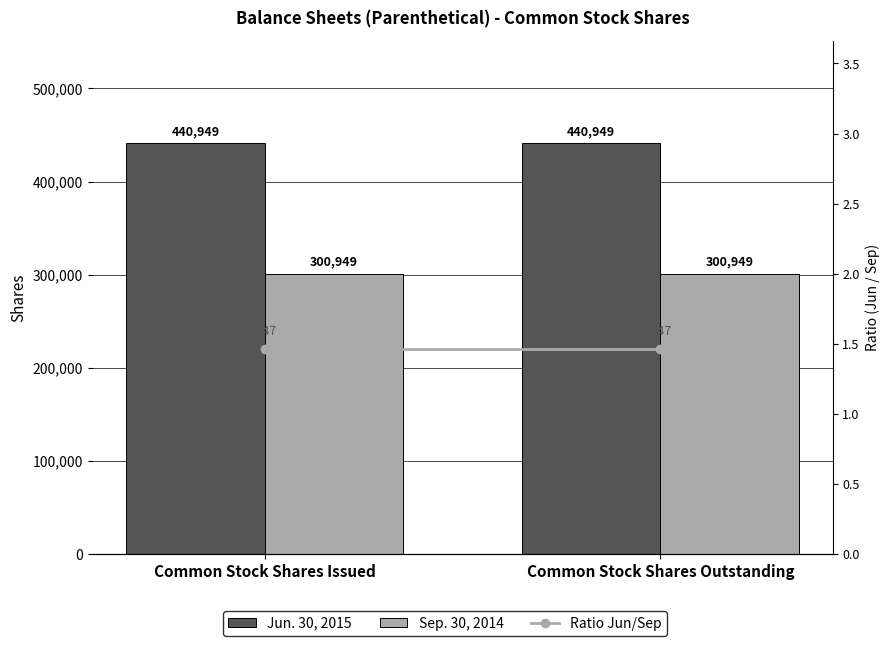

How many categories are shown in the chart?

2